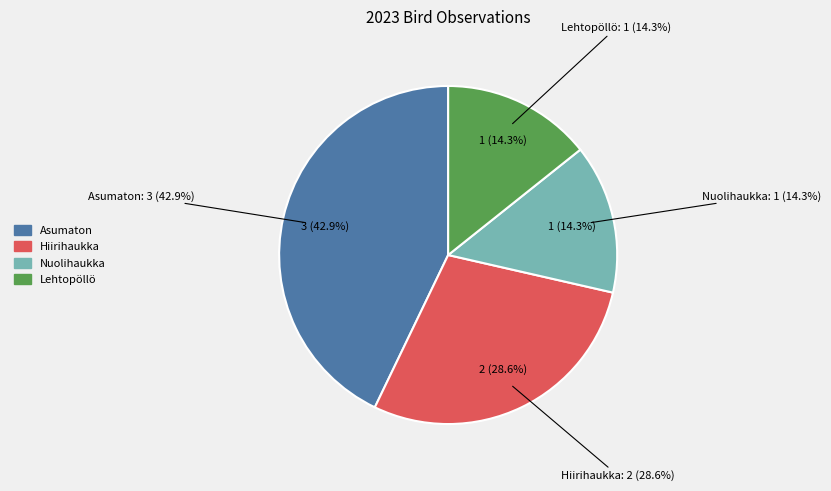

The Nuolihaukka slice represents 14% of the pie. True or false?

True